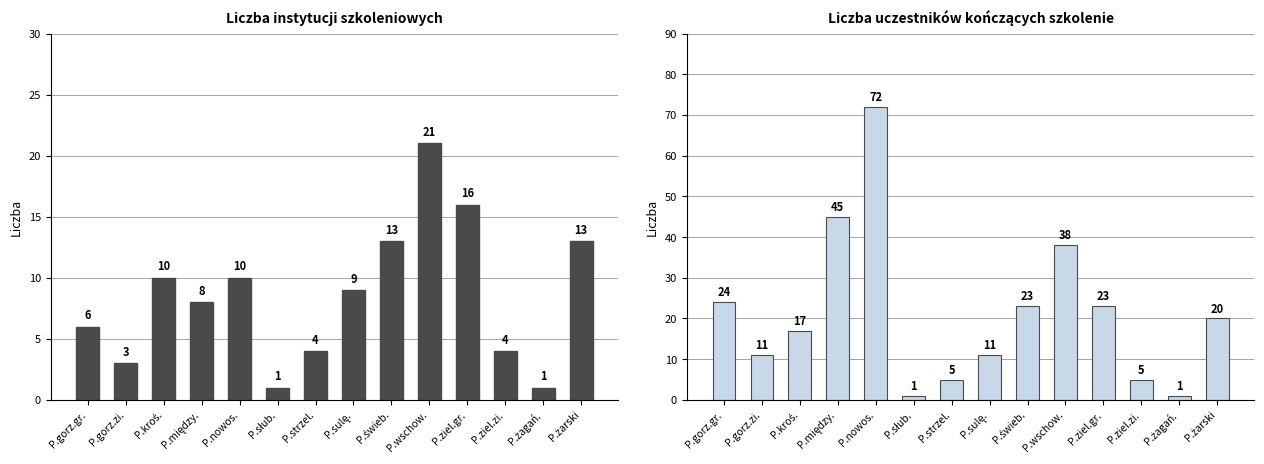

At how many categories does at least one series exceed 6?

10